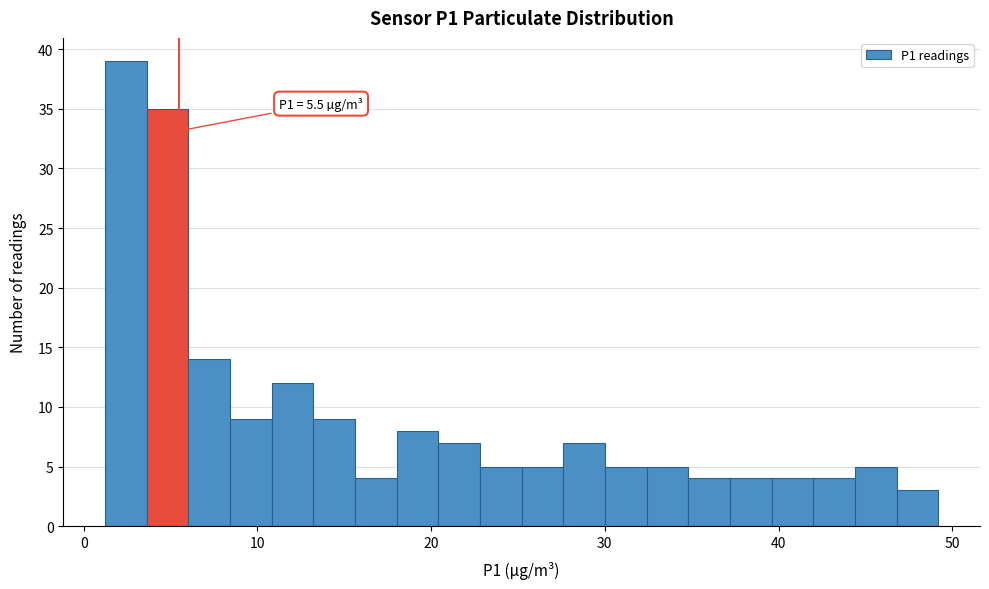

Around what value on the x-axis is the tallest bar? Give the approximate position of its centre, as read against the axis.

2